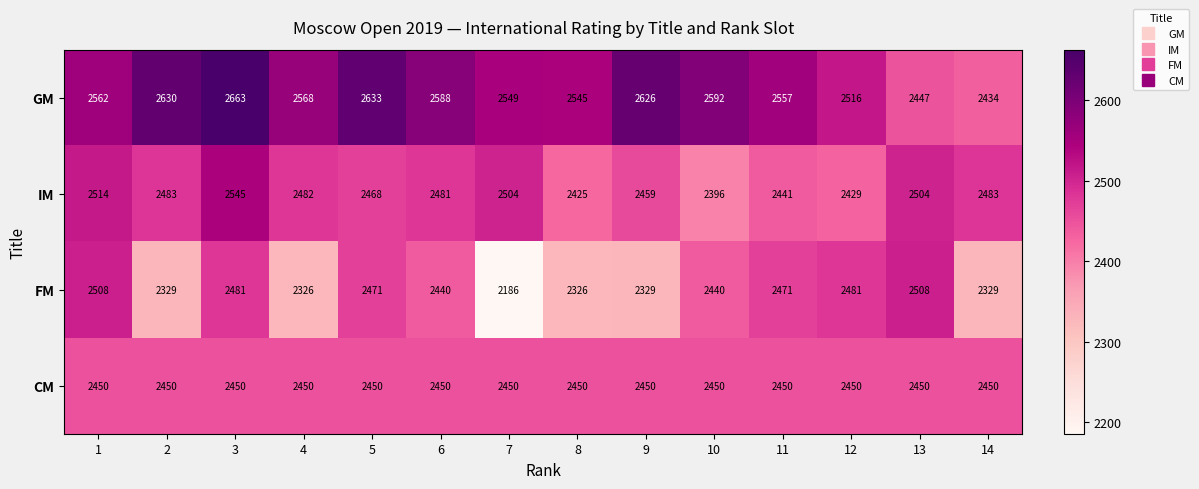

List the series in order of their peak value, highest first.

GM, IM, FM, CM